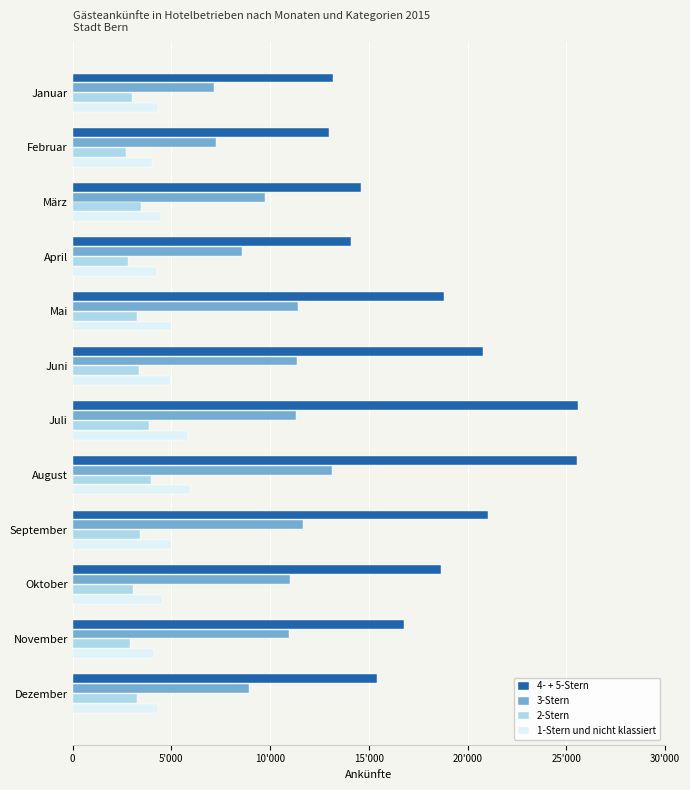

What are all the series names shown in the legend?

4- + 5-Stern, 3-Stern, 2-Stern, 1-Stern und nicht klassiert